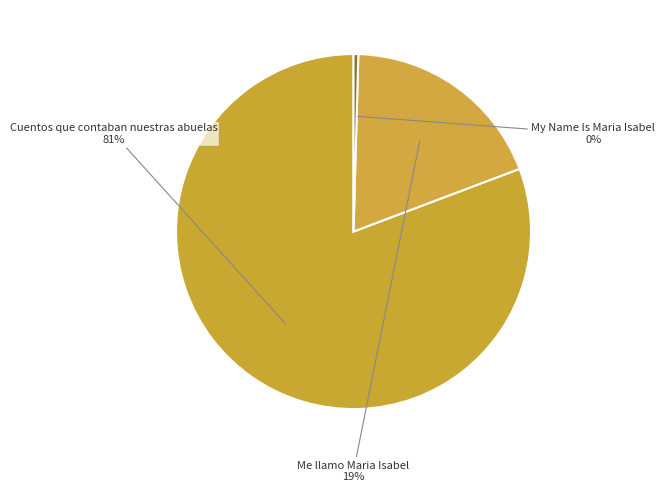

To the nearest percent, what portion does Me llamo Maria Isabel represent?

19%